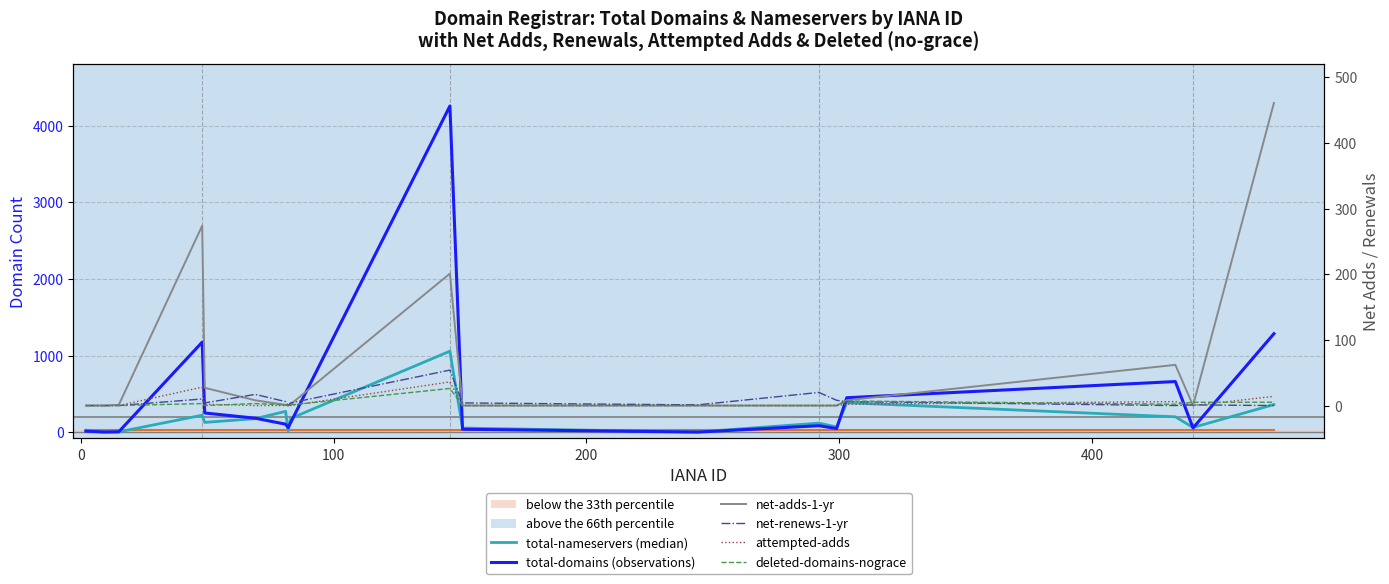

True or false: total-nameservers and attempted-adds intersect in this chart.

False